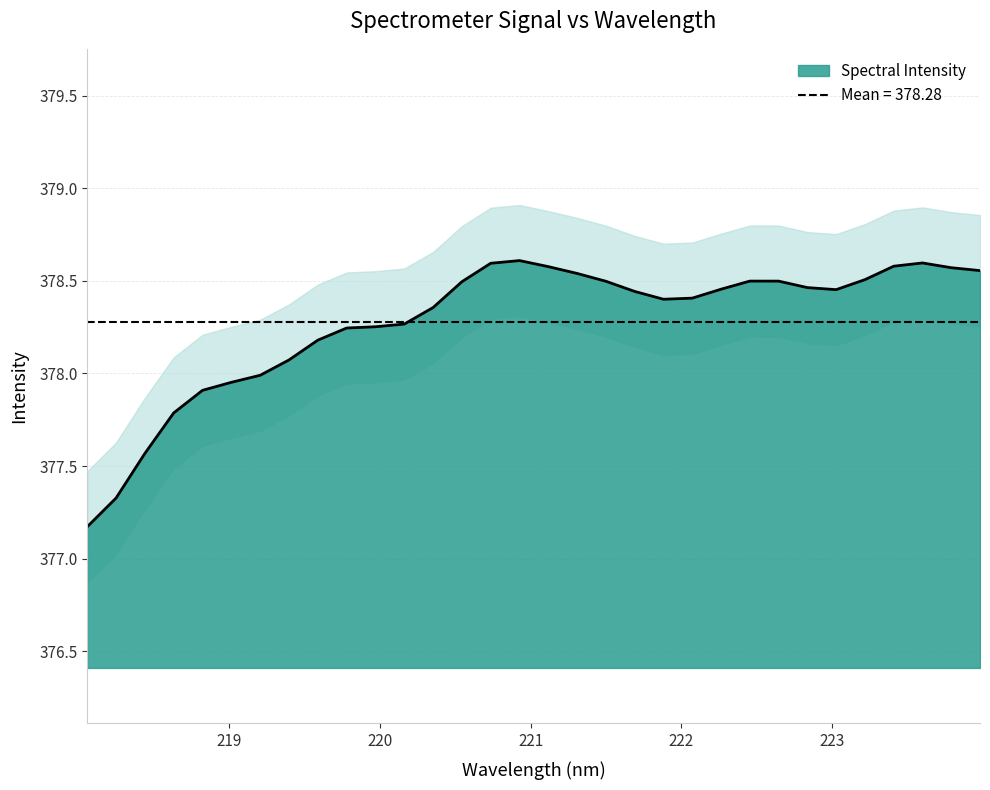

Does the chart display data point markers on the line(s)?

No